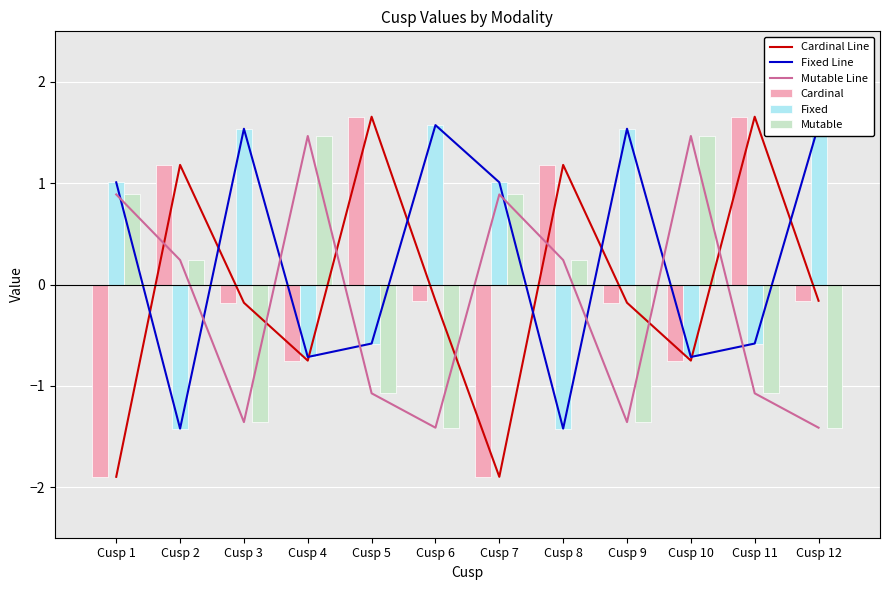

At which label does Fixed reach its peak?

Cusp 6